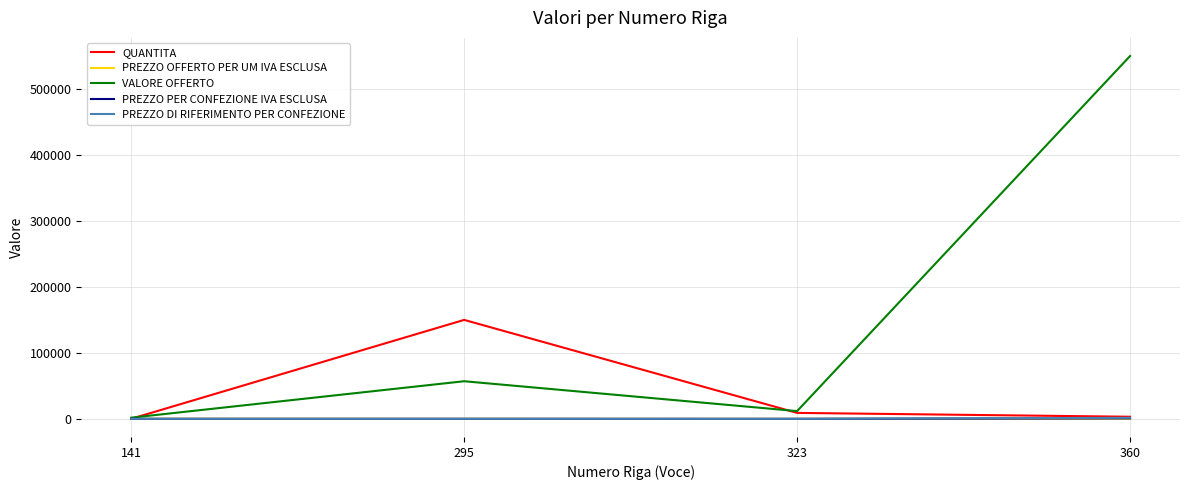

What is the greatest value displayed?

549822.5